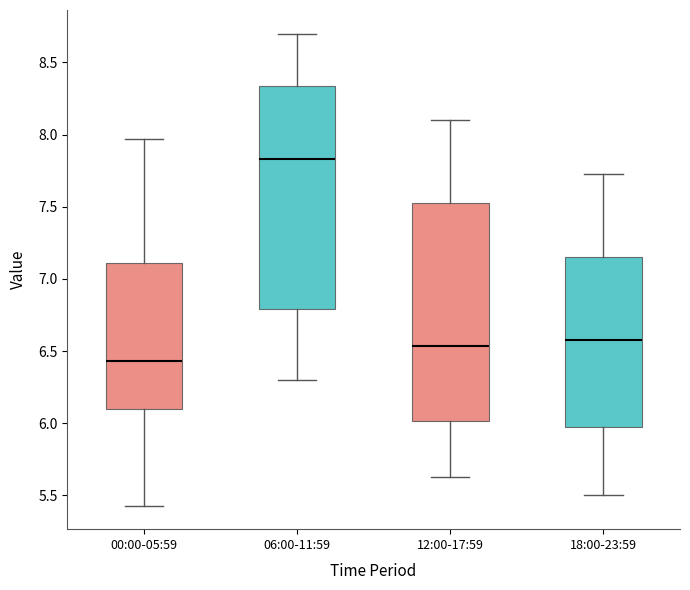

Reading left to right, read every box against the y-axis: the position of its median line, the range the box covers, and the ends of its whiskers. The values are not printed on the chart, so give them approximately, as read against the axis.

00:00-05:59: median 6.45, box 6.10 to 7.10, whiskers 5.45 to 7.95
06:00-11:59: median 7.85, box 6.80 to 8.35, whiskers 6.30 to 8.70
12:00-17:59: median 6.55, box 6.00 to 7.55, whiskers 5.65 to 8.10
18:00-23:59: median 6.60, box 6.00 to 7.15, whiskers 5.50 to 7.75